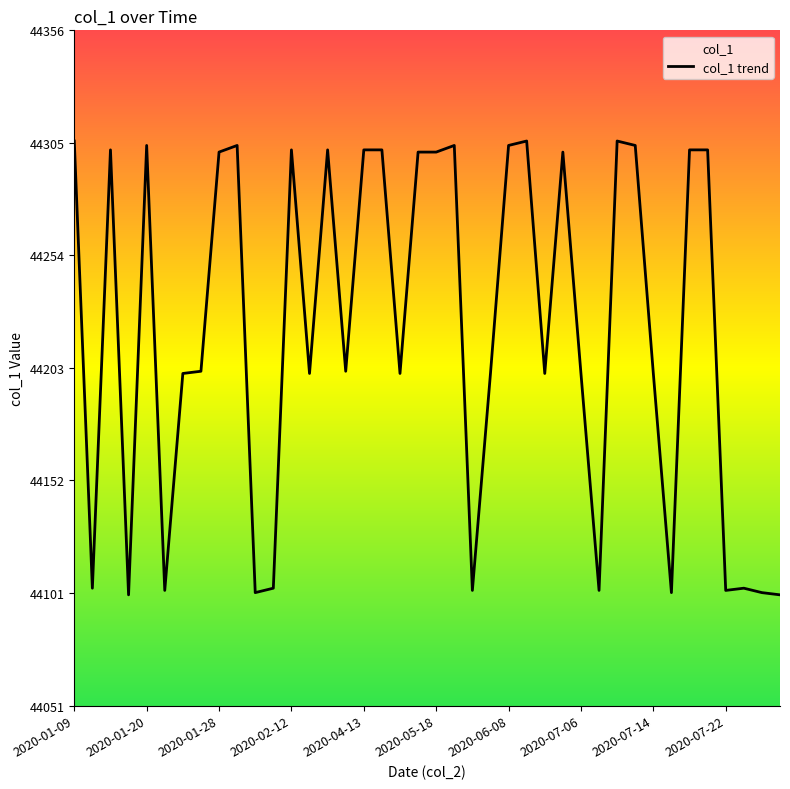

How many values exceed 44202?

19